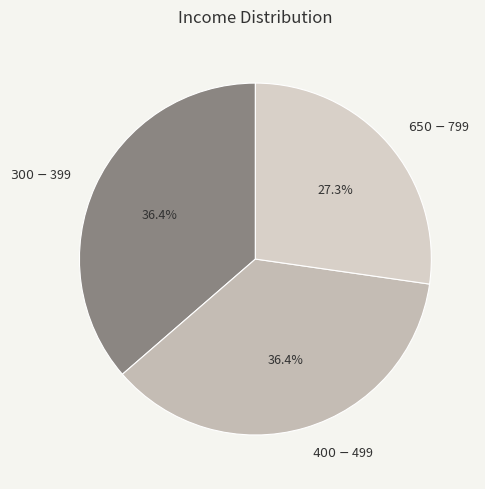

Is there a majority slice in this chart?

No